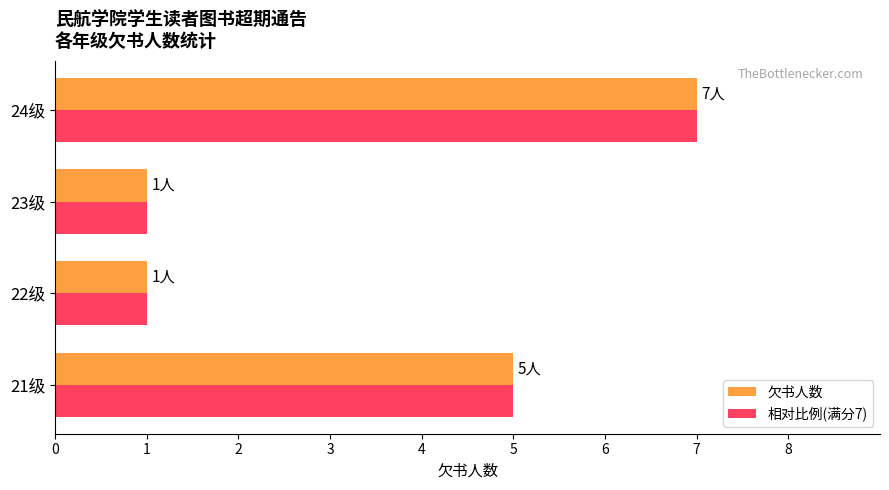

Is it true that 欠书人数 equals 1 at 22级?

True